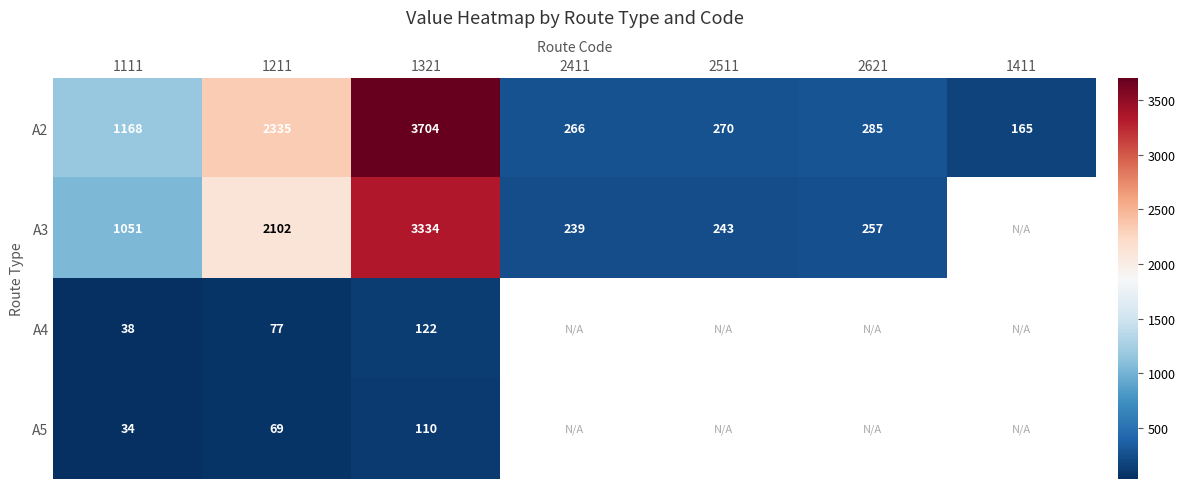

Between 2511 and 2621, which is larger?

2621